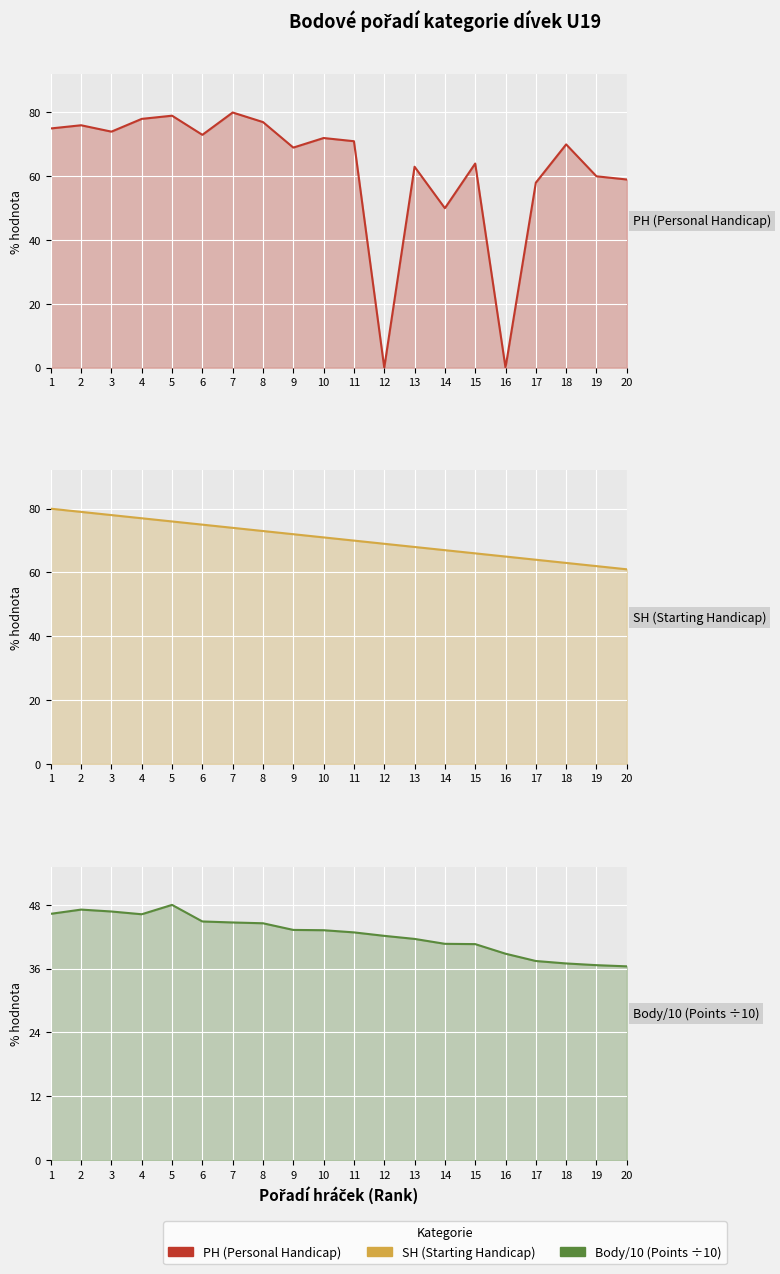

Which series has the largest total across all categories?

SH